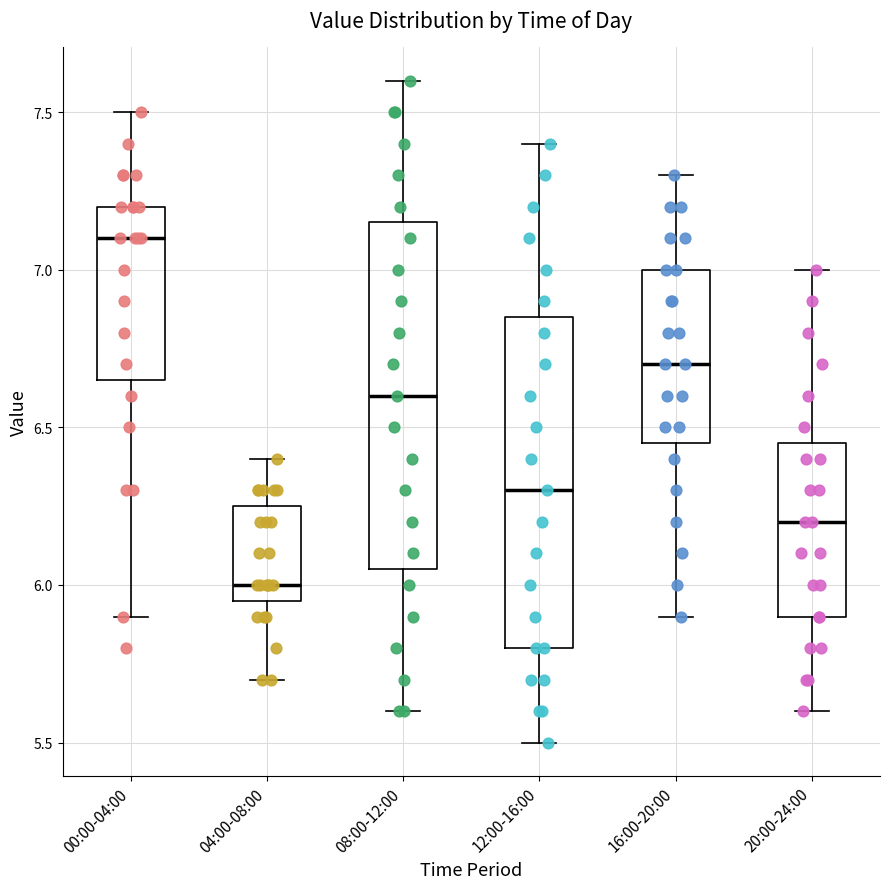

Which box is the tallest, from its lower edge to its upper edge?

08:00-12:00